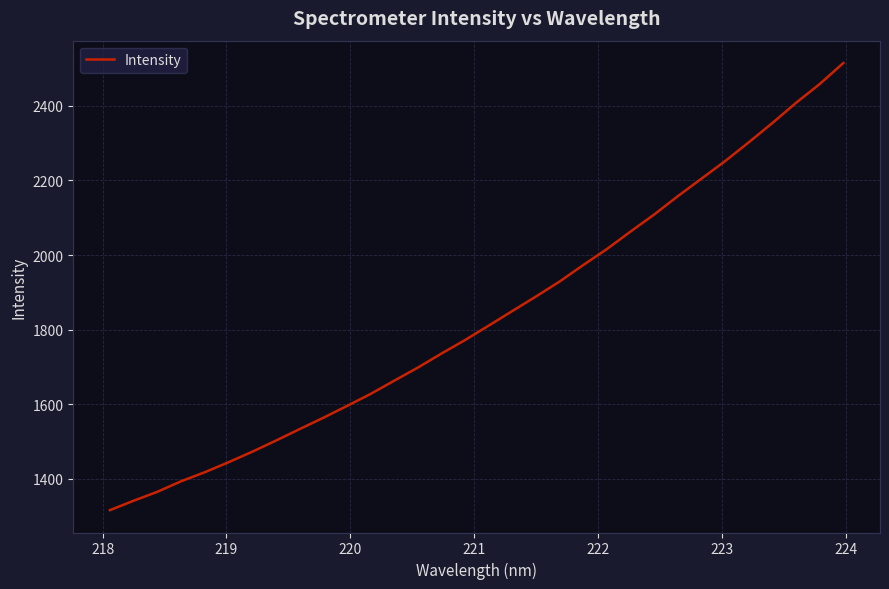

What is the difference between the maximum and minimum values?

1198.0